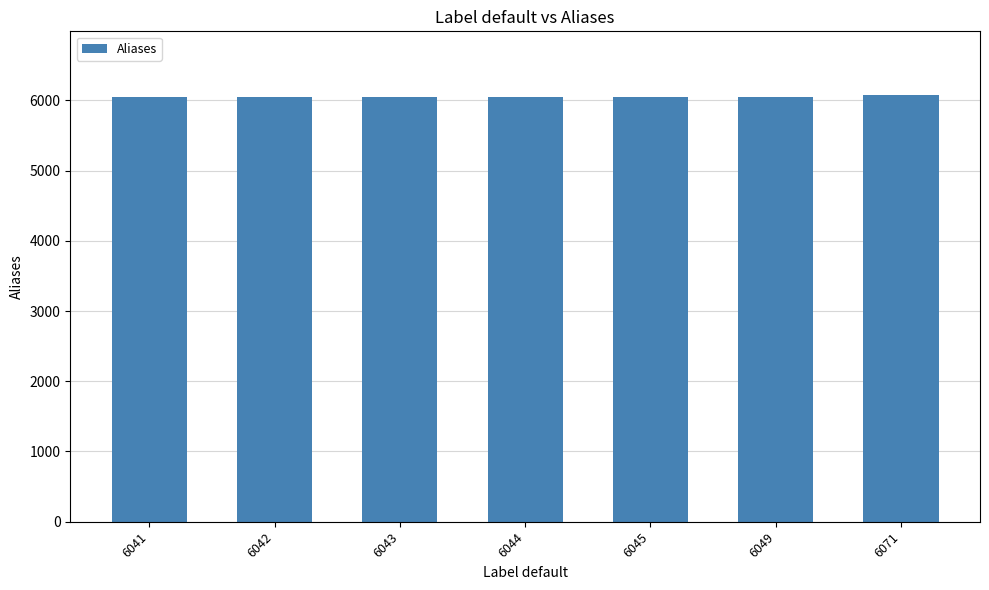

How many bars are there in total?

7